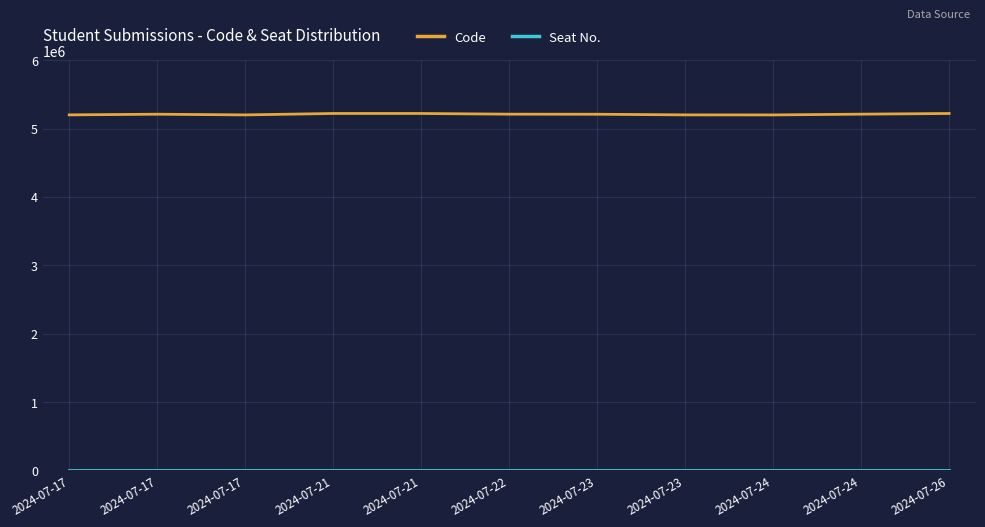

What is the maximum value shown in the chart?

5221310